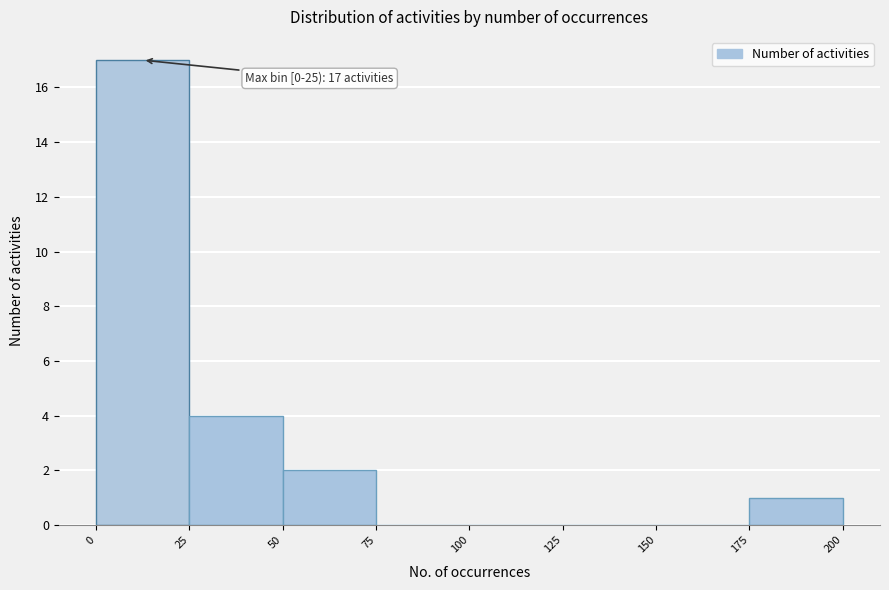

Which range on the x-axis has the tallest bar?

0 to 25